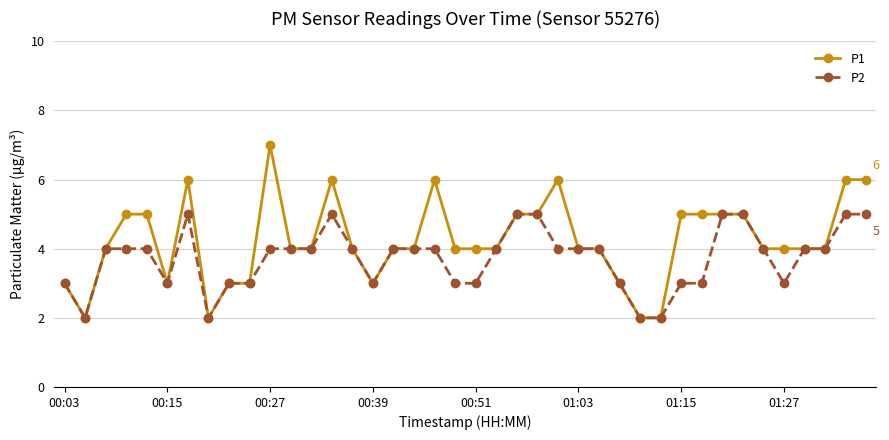

True or false: P1 has more than 2 points higher than both neighbors.

True